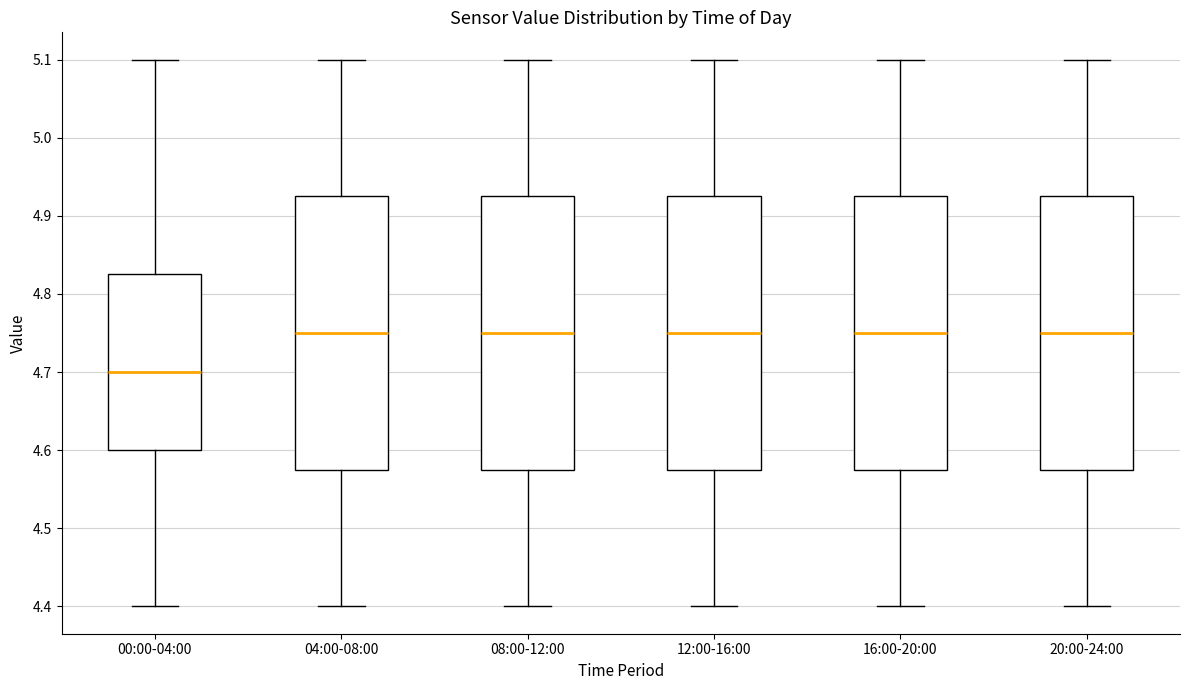

Where does the upper whisker of the box for 20:00-24:00 end on the y-axis? The values are not printed on the chart, so give them approximately, as read against the axis.

5.10